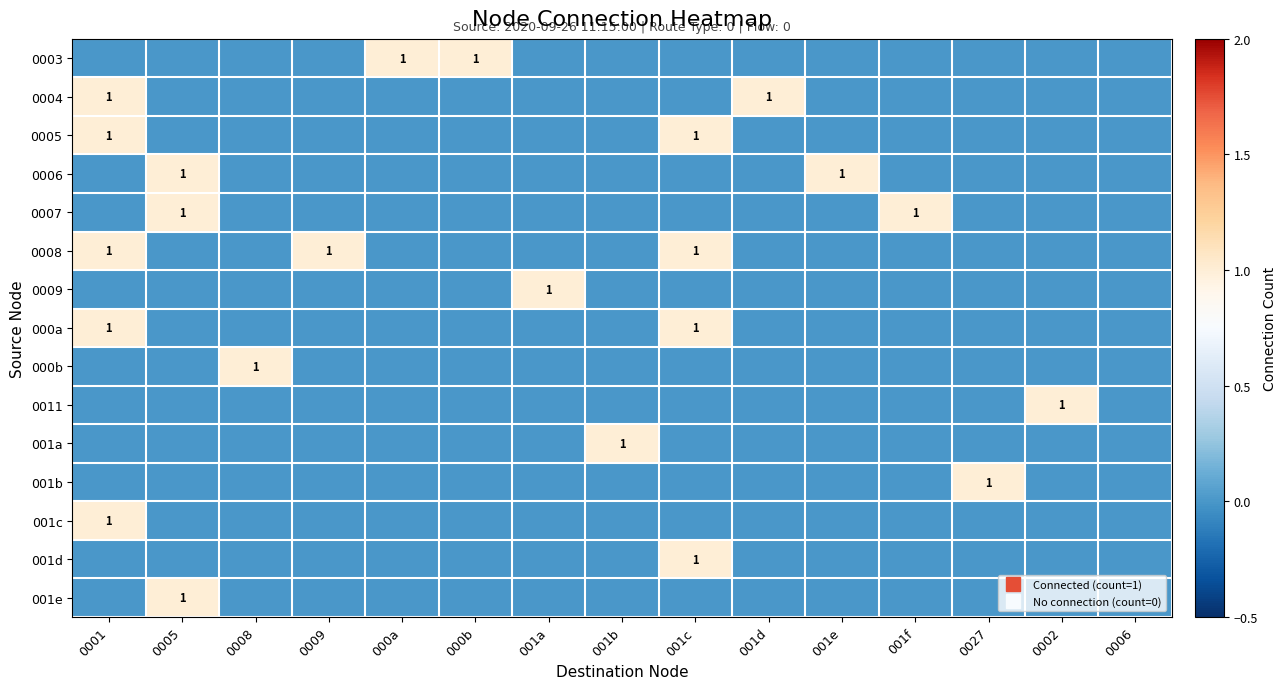

At 001a, list the series in order from largest to smallest.

0009, 0003, 0004, 0005, 0006, 0007, 0008, 000a, 000b, 0011, 001a, 001b, 001c, 001d, 001e